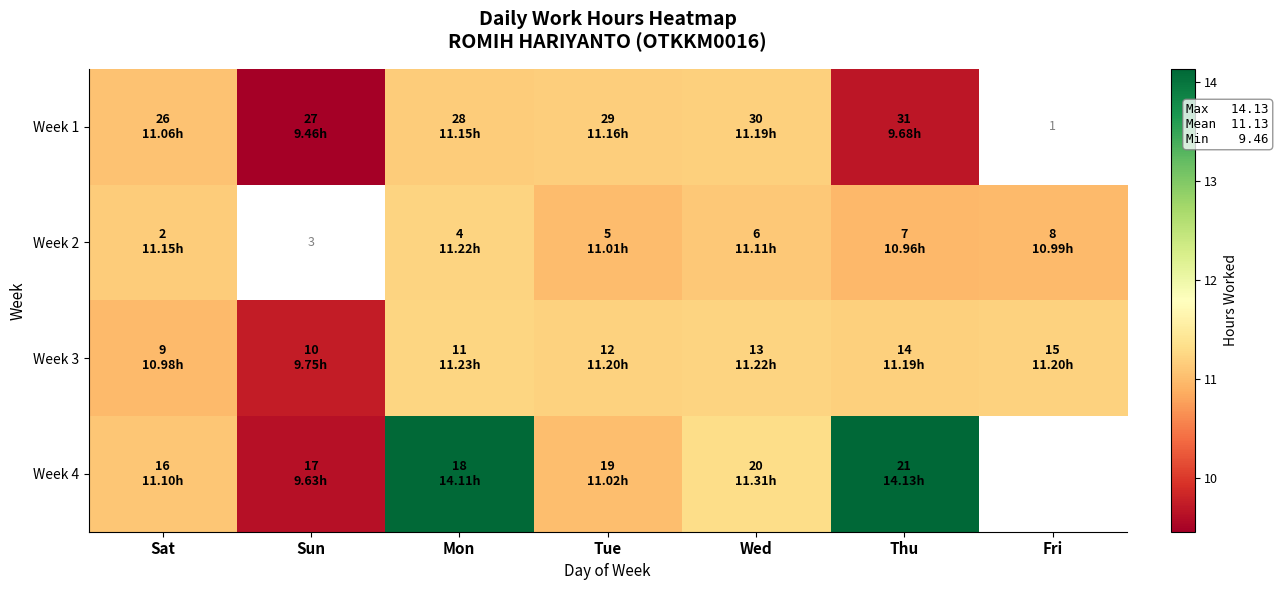

How many series are shown in this chart?

4